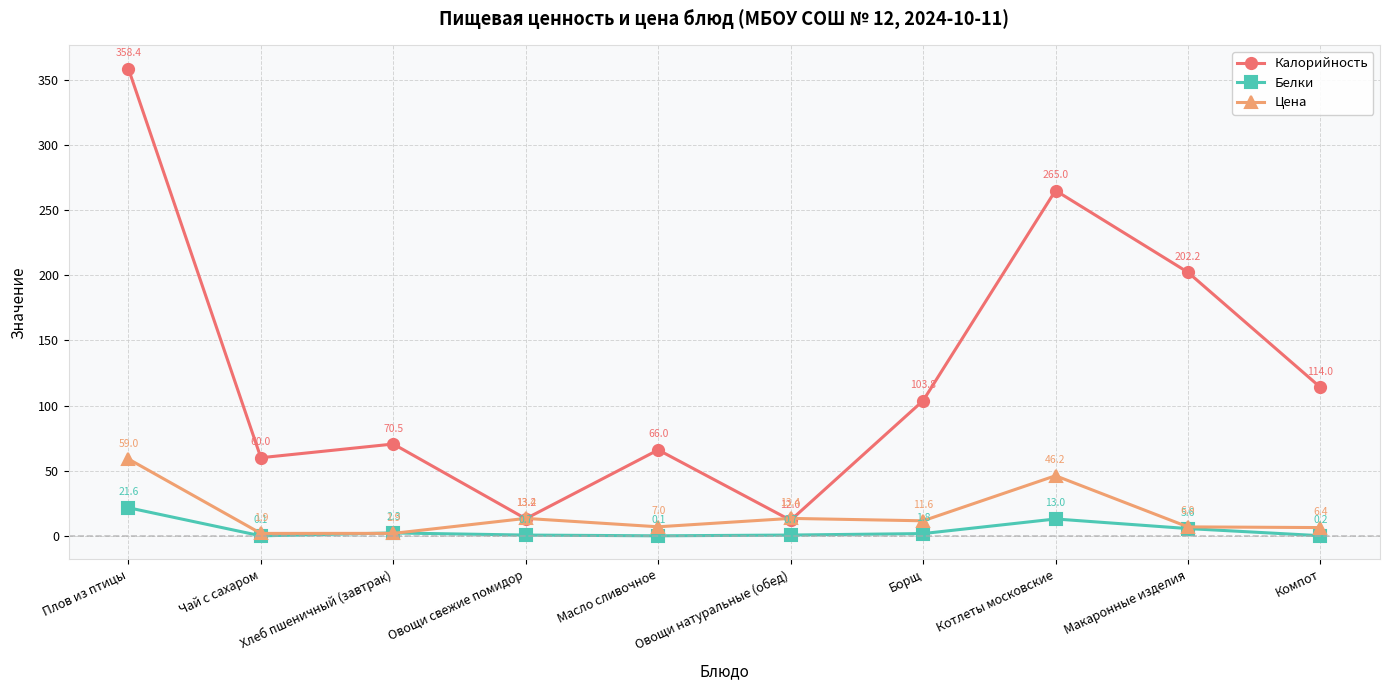

What is the maximum value shown in the chart?

358.4